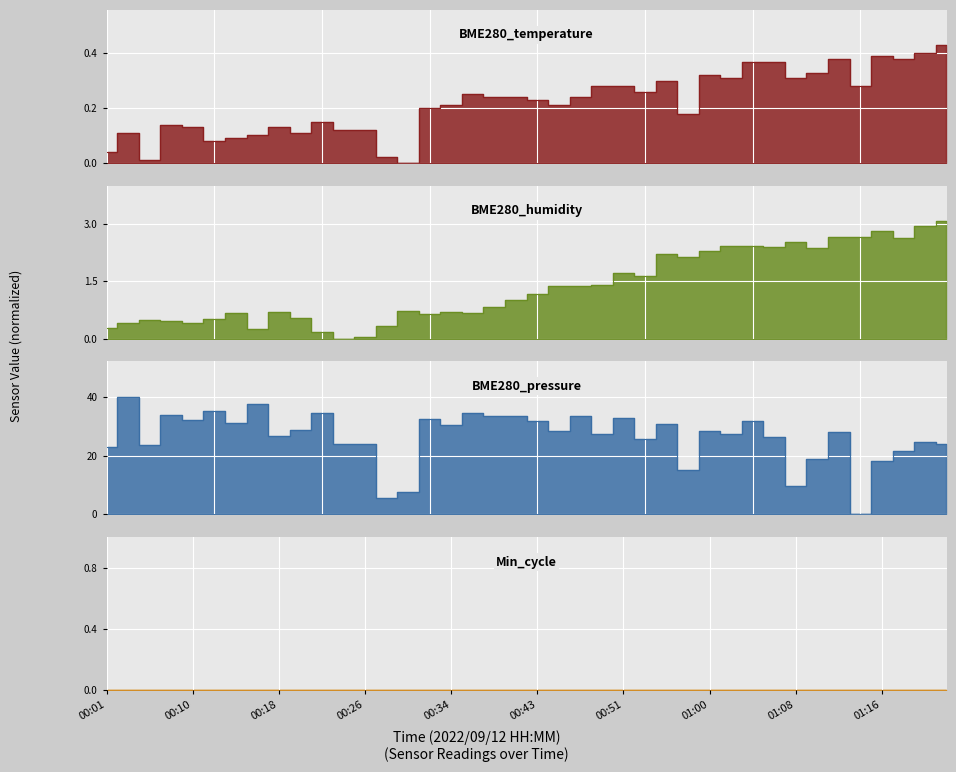

What is the value of the BME280_temperature point at the 37th from the left?

0.4